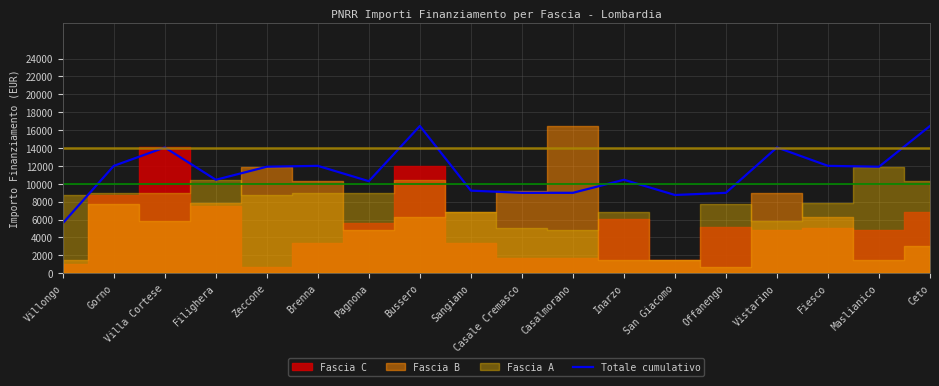

What is the approximate value at Fiesco?

12005